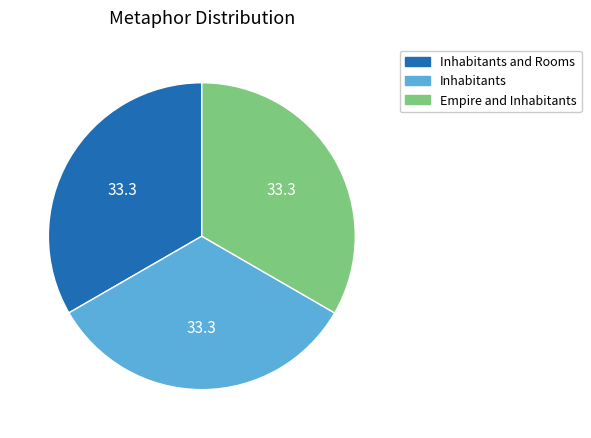

Combined, do Inhabitants and Rooms and Inhabitants account for over 50%?

Yes